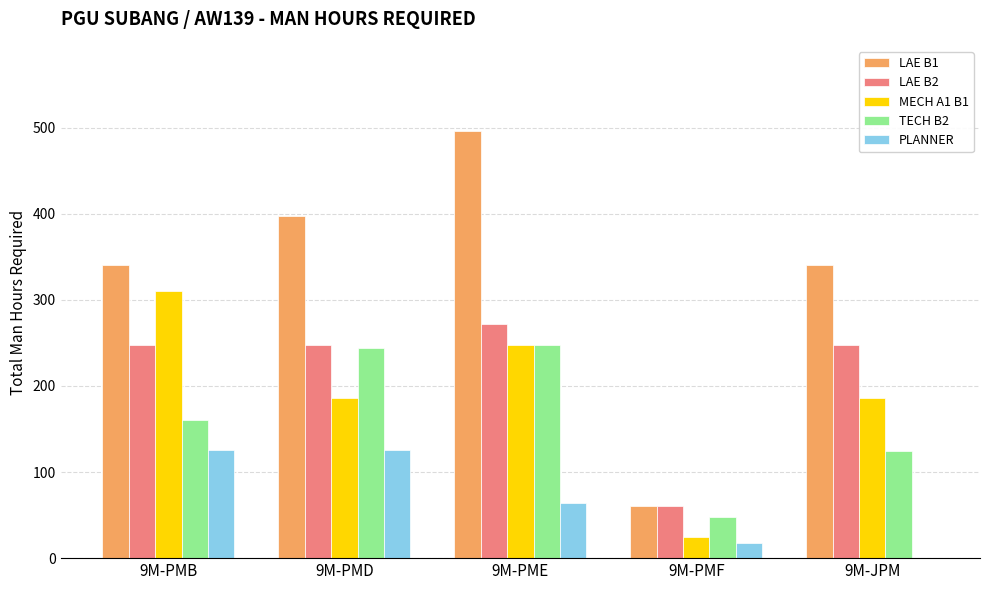

What is the average value of the PLANNER series?

67